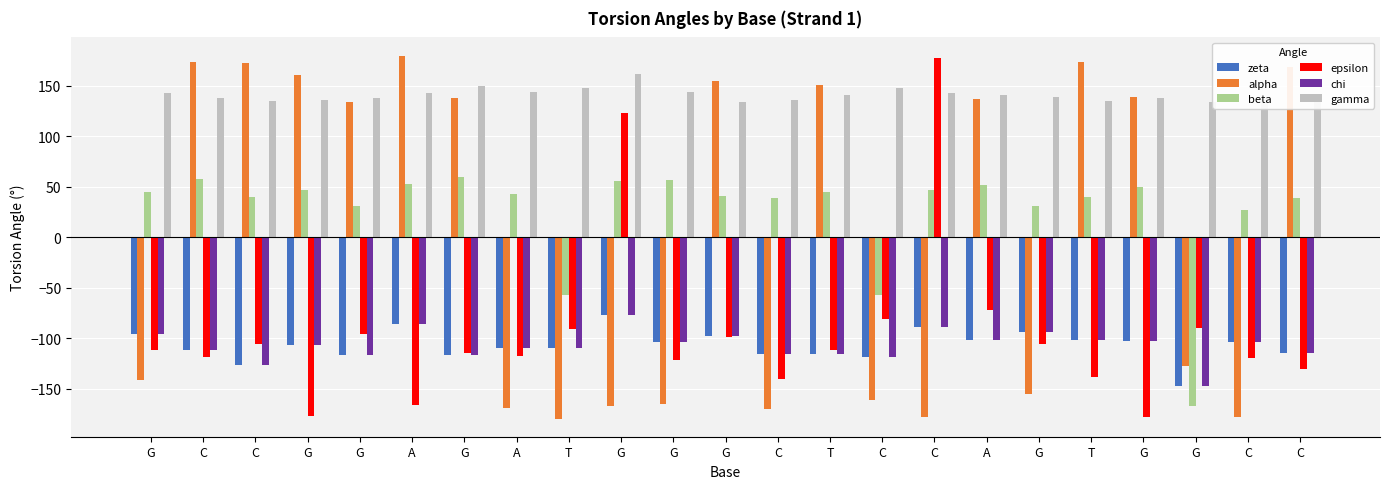

Reading left to right, extract all data points from this chart.

zeta: -96.0	-111.6	-126.8	-107.0	-116.9	-85.9	-116.9	-109.8	-109.5	-77.1	-103.4	-97.7	-115.3	-116.1	-118.5	-88.7	-101.6	-94.2	-101.5	-102.5	-147.4	-104.0	-115.0
alpha: -141.6	173.4	172.4	160.5	133.8	179.8	138.1	-169.5	-179.6	-167.6	-165.6	154.8	-169.9	151.1	-161.2	-177.7	136.5	-155.4	173.7	138.4	-128.0	-177.6	168.1
beta: 45.1	57.4	39.9	46.5	31.1	52.5	59.6	42.5	-57.2	55.7	57.0	40.6	38.8	45.1	-56.8	46.3	51.3	31.0	39.8	49.3	-166.7	27.2	39.0
epsilon: -111.9	-118.2	-105.9	-177.3	-96.3	-166.5	-114.5	-117.6	-91.4	123.1	-121.8	-98.6	-140.6	-111.7	-81.0	177.5	-72.4	-105.3	-138.6	-177.7	-89.5	-119.8	-130.4
chi: -96.0	-111.6	-126.8	-107.0	-116.9	-85.9	-116.9	-109.8	-109.5	-77.1	-103.4	-97.7	-115.3	-116.1	-118.5	-88.7	-101.6	-94.2	-101.5	-102.5	-147.4	-104.0	-115.0
gamma: 142.8	137.3	134.4	135.6	137.6	142.3	150.1	144.2	147.7	161.7	143.9	134.2	135.7	141.1	147.8	142.3	140.8	138.8	134.7	137.3	133.4	136.9	140.0